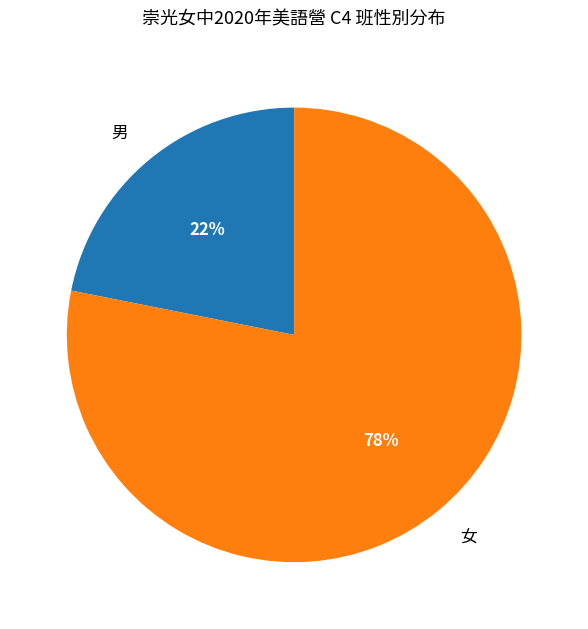

What percentage is the 女 slice, to the nearest percent?

78%